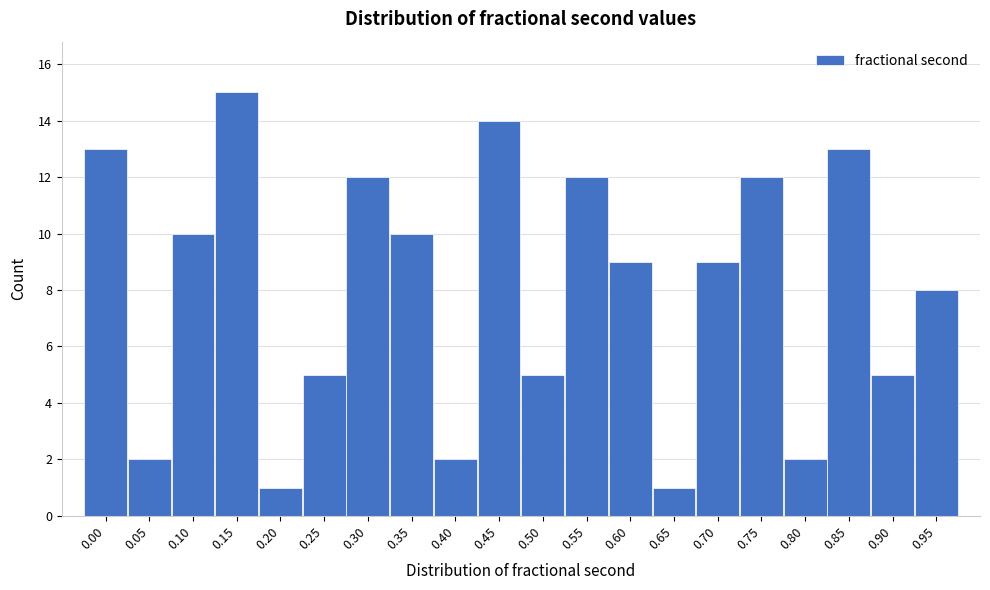

Reading left to right, extract all data points from this chart.

0.00=13	0.05=2	0.10=10	0.15=15	0.20=1	0.25=5	0.30=12	0.35=10	0.40=2	0.45=14	0.50=5	0.55=12	0.60=9	0.65=1	0.70=9	0.75=12	0.80=2	0.85=13	0.90=5	0.95=8